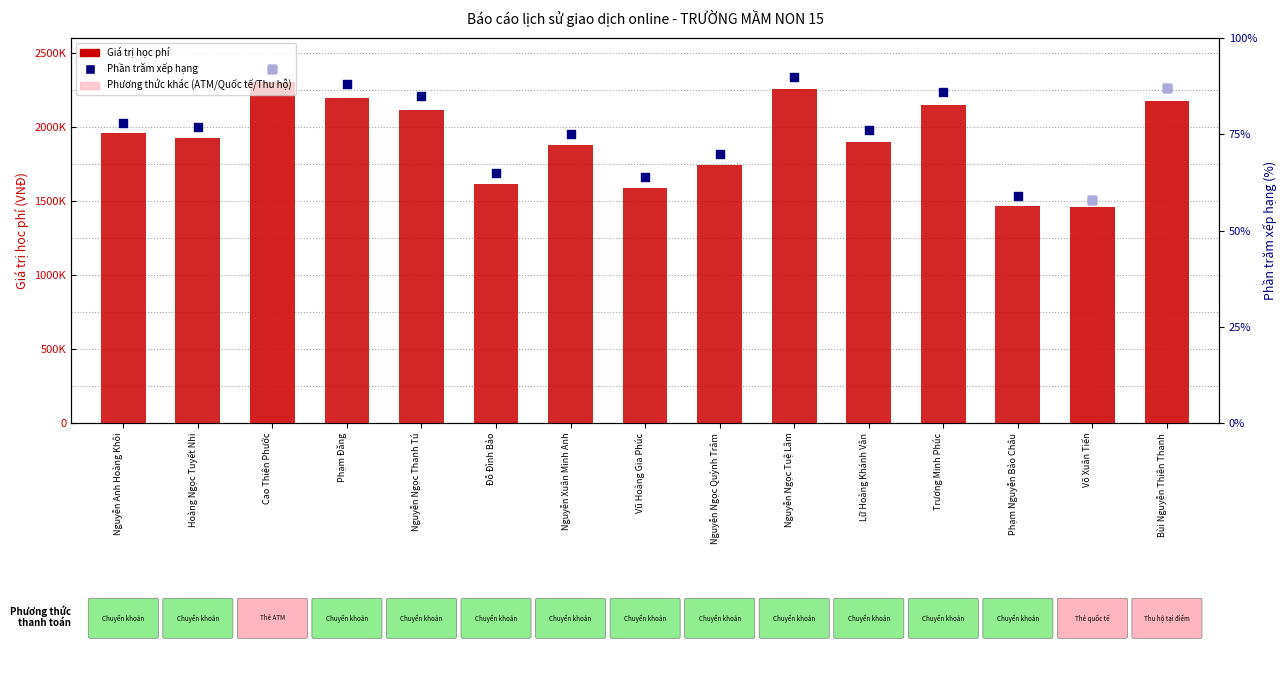

Which series contains the highest Y value?

Giá trị học phí (VNĐ)